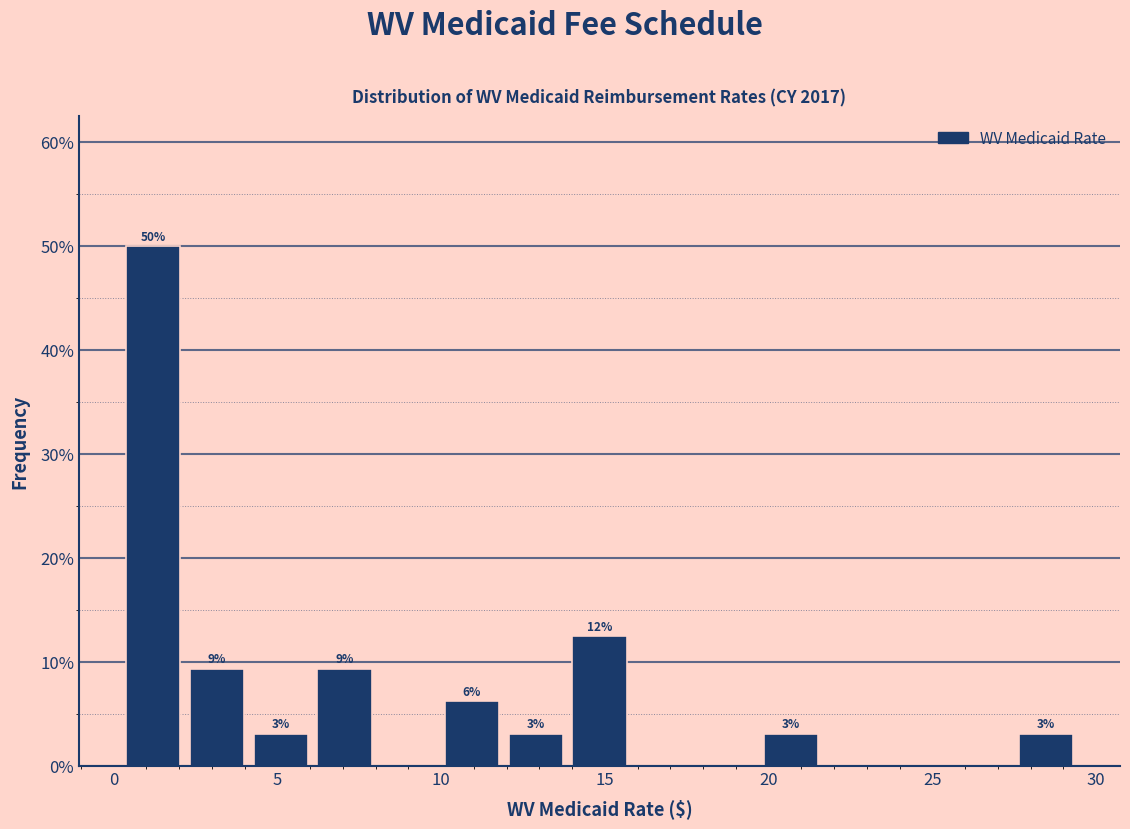

Around what value on the x-axis is the tallest bar? Give the approximate position of its centre, as read against the axis.

1.0